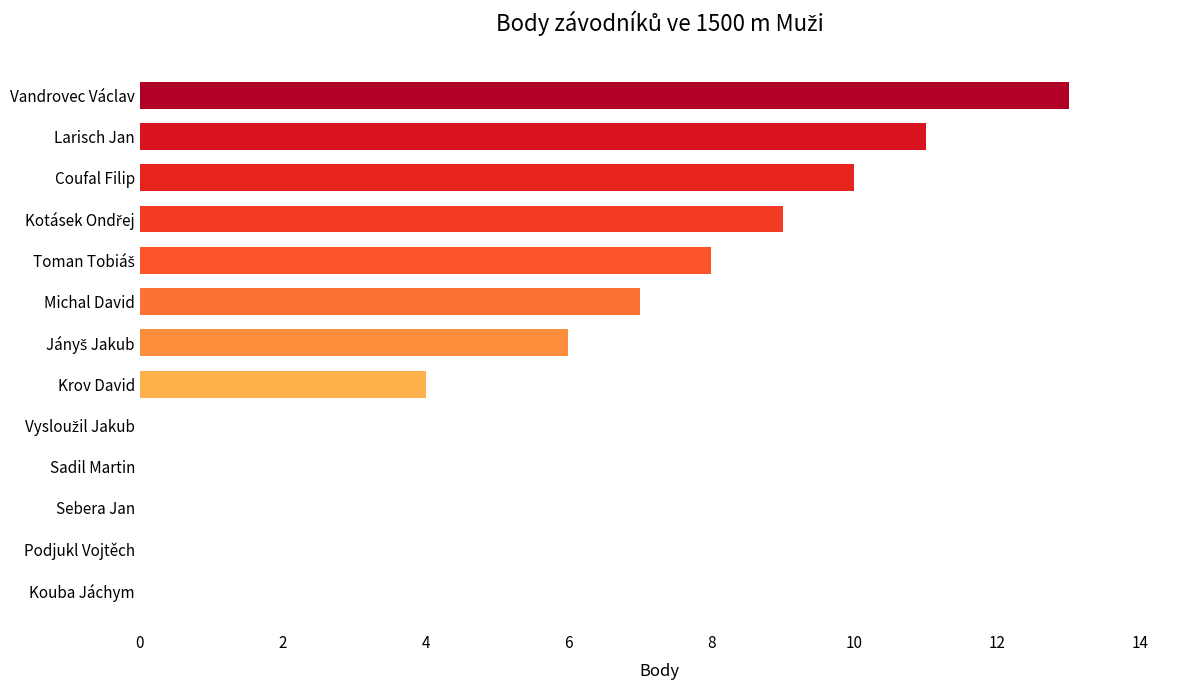

Are the bars horizontal?

Yes